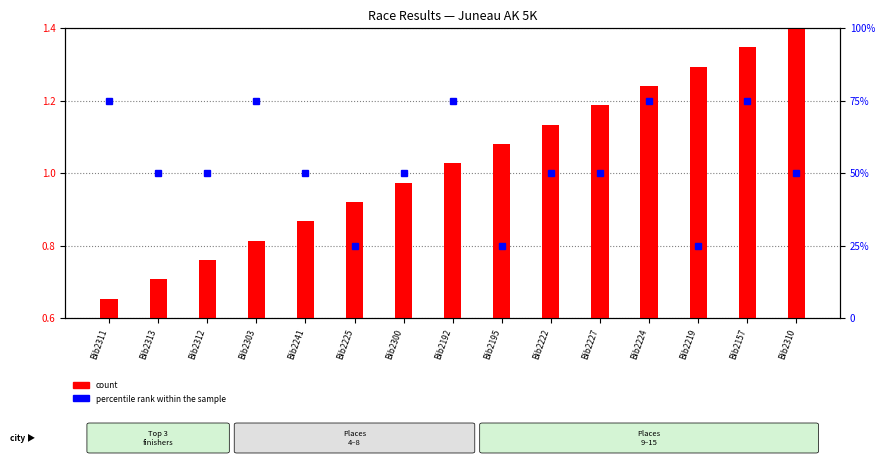

At which label is the value closest to 1?

Bib2300